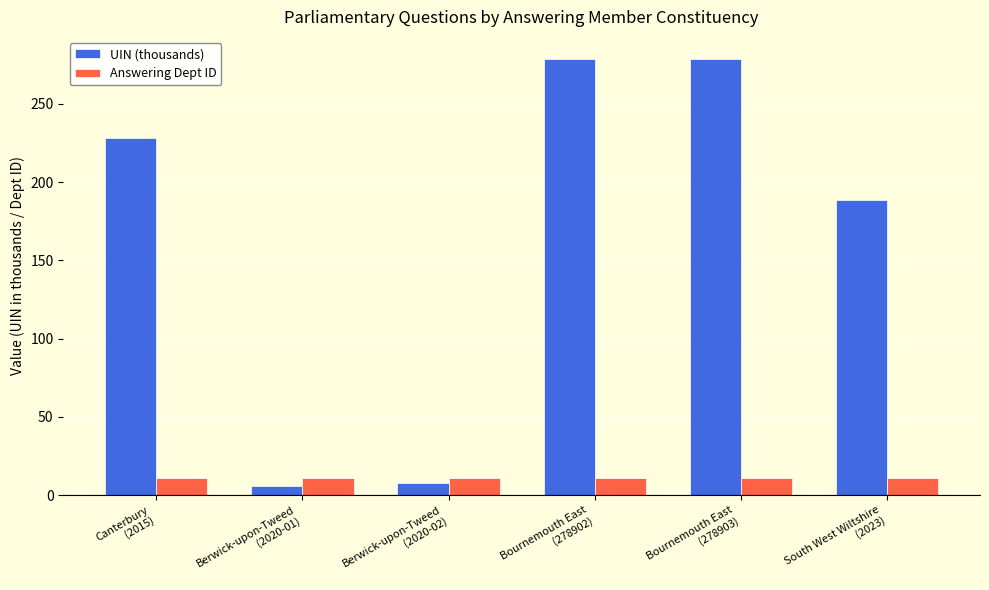

How many bars are there in total?

12